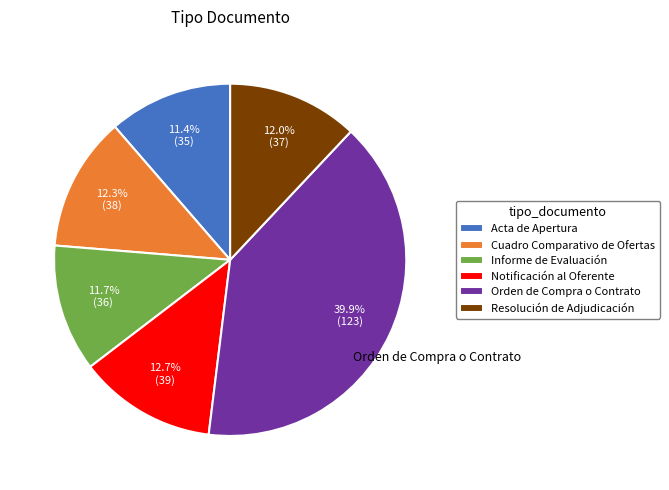

What is the largest slice in the pie chart?

Orden de Compra o Contrato